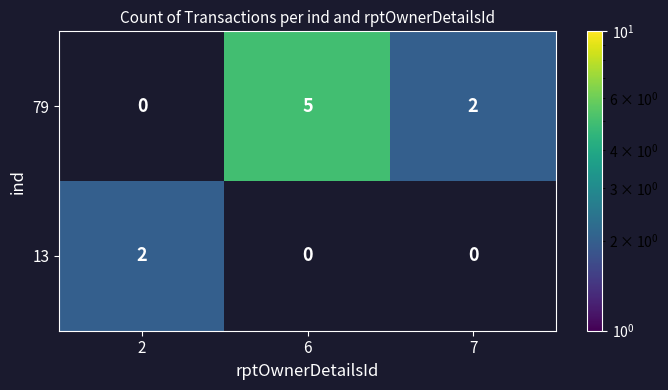

Reading left to right, transcribe all the data shown in this chart.

79: 0	5	2
13: 2	0	0